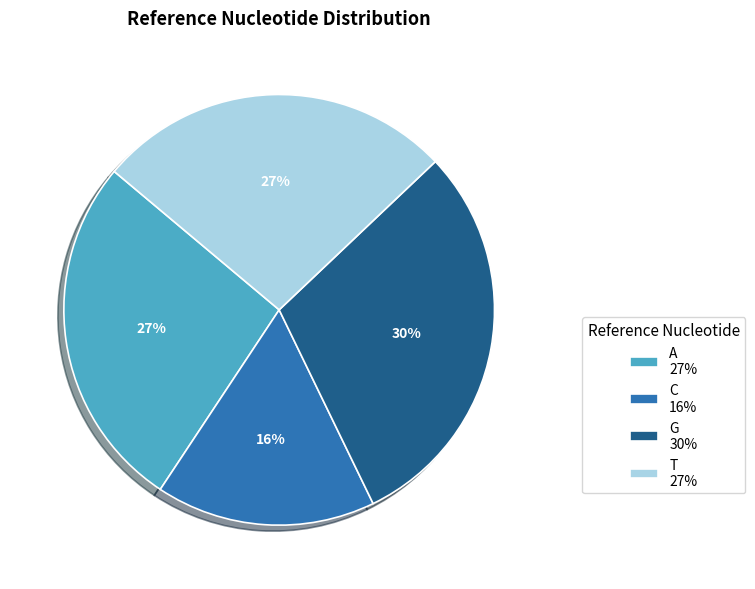

Is the sum of A and T greater than half?

Yes